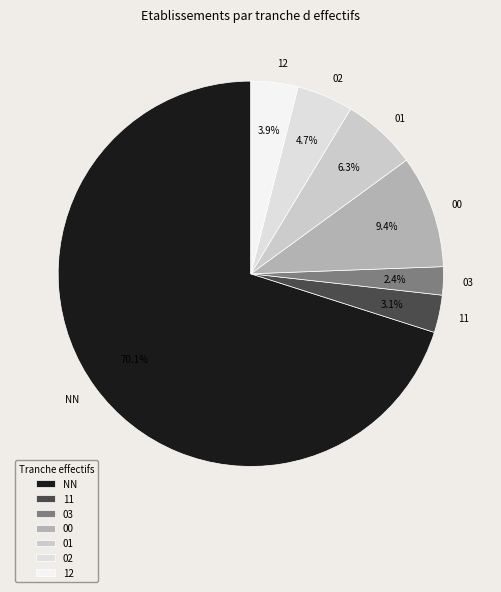

Is there any slice that represents more than half of the pie?

Yes